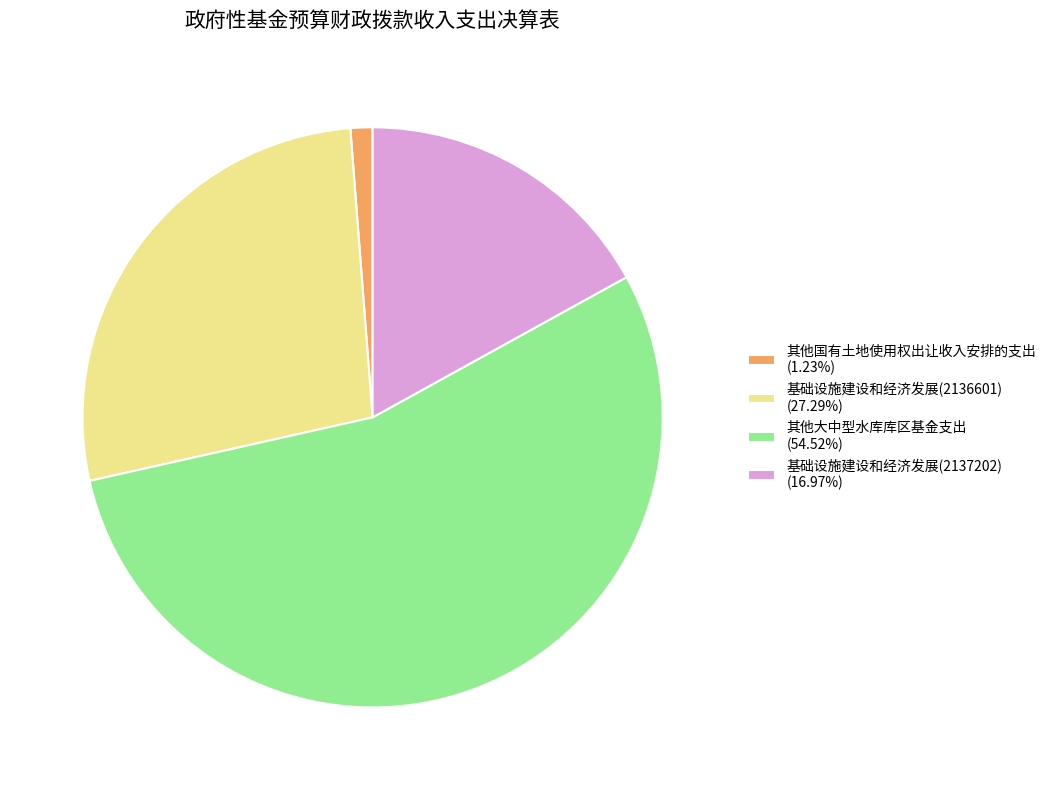

Approximately how many times larger is the value at 基础设施建设和经济发展(2137202) (16.97%) compared to 其他国有土地使用权出让收入安排的支出 (1.23%)?

13.8